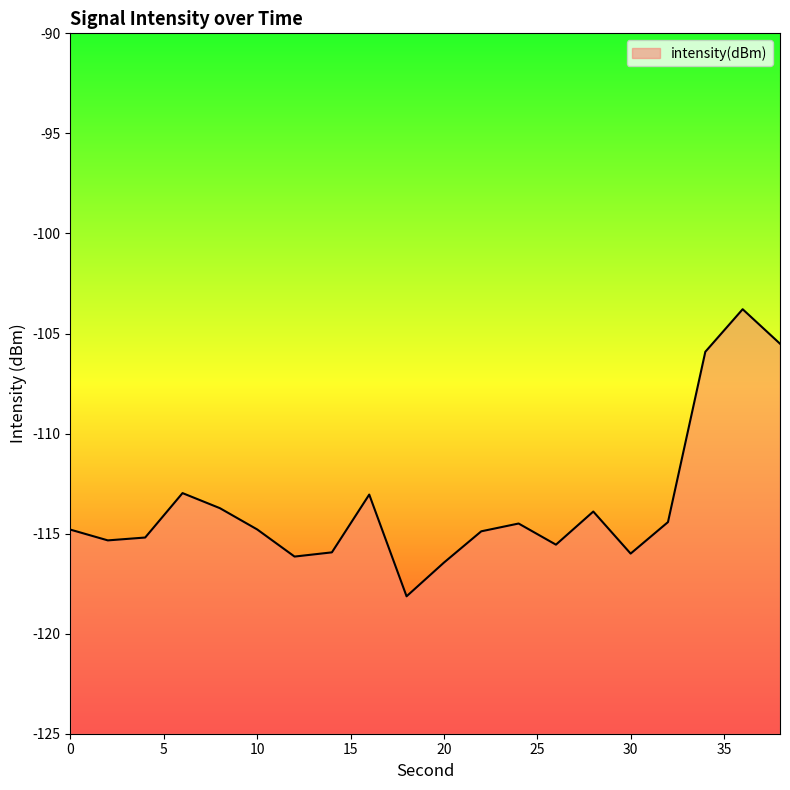

Reading left to right, transcribe all the data shown in this chart.

0=-114.8	2=-115.3	4=-115.2	6=-113.0	8=-113.7	10=-114.8	12=-116.1	14=-115.9	16=-113.0	18=-118.1	20=-116.4	22=-114.9	24=-114.5	26=-115.6	28=-113.9	30=-116.0	32=-114.4	34=-105.9	36=-103.8	38=-105.5